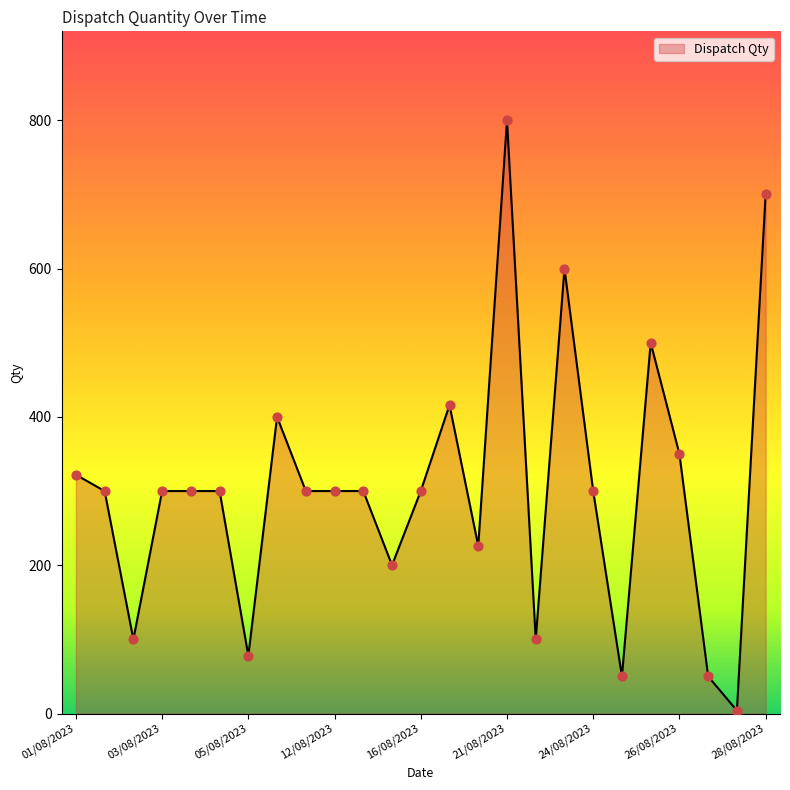

What is the difference between the maximum and minimum values?

796